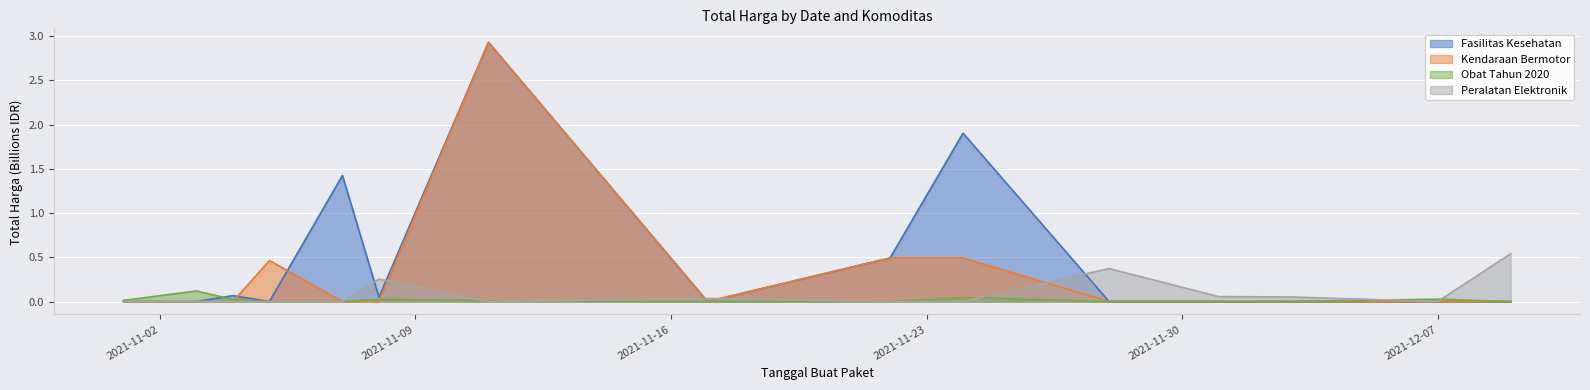

Where is the first local maximum for Kendaraan Bermotor?

2021-11-05